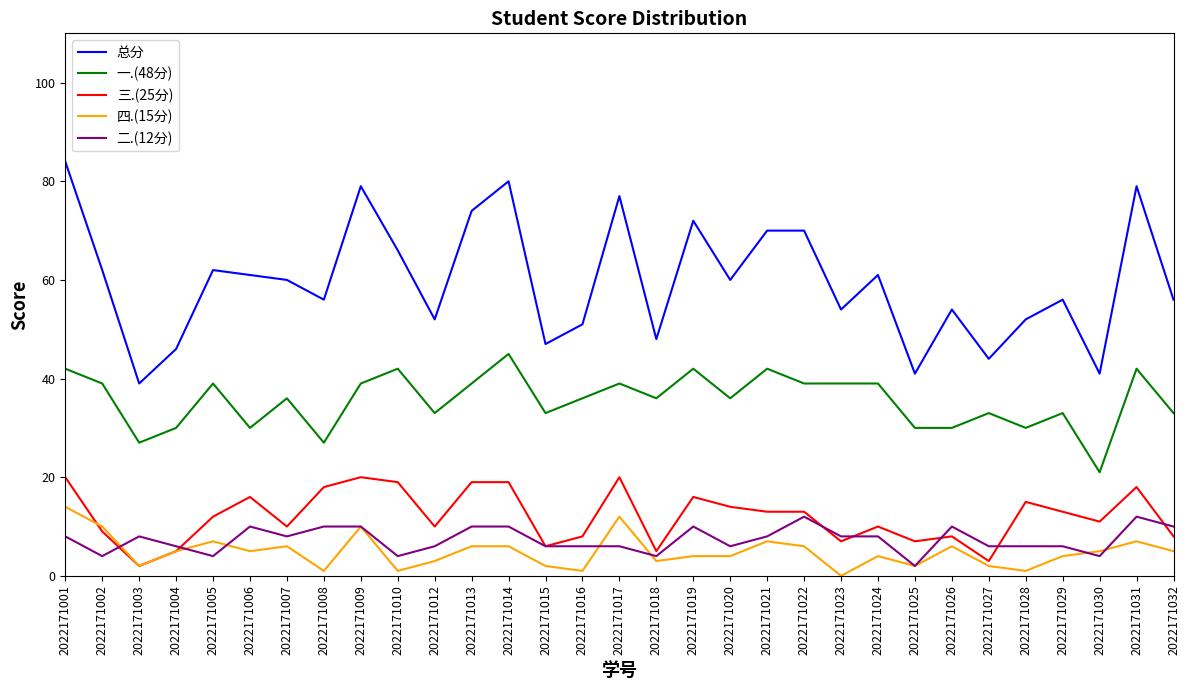

At which category does 总分 reach its first local valley?

2022171003